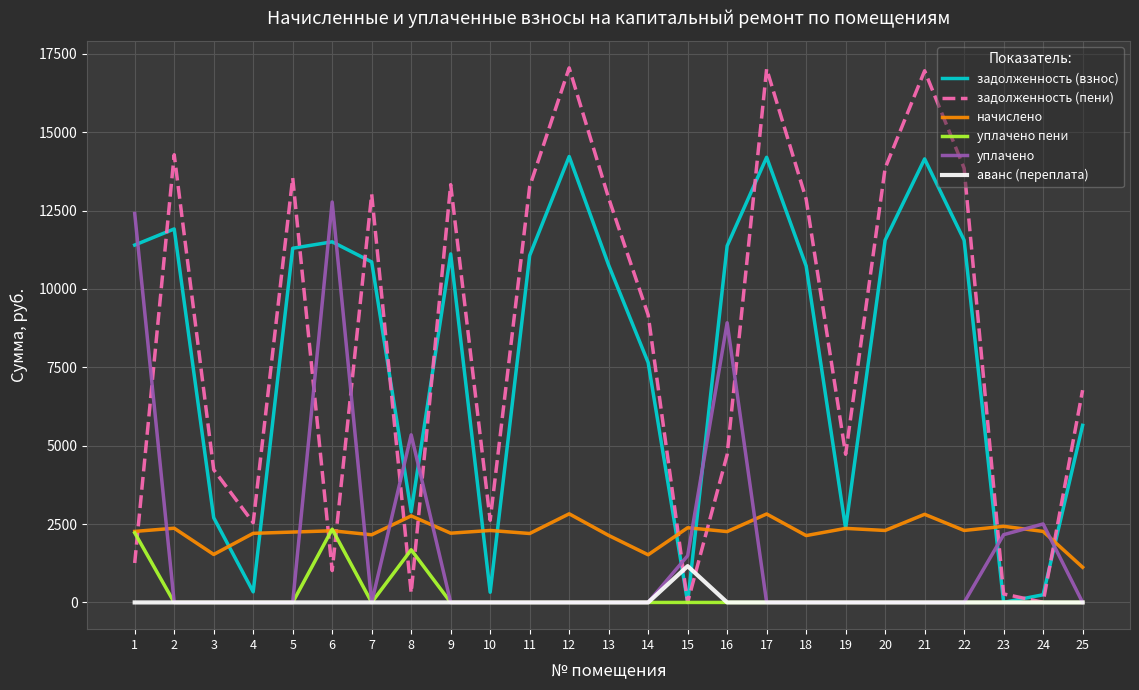

Which series changed the most between 11 and 14?

задолженность (пени)